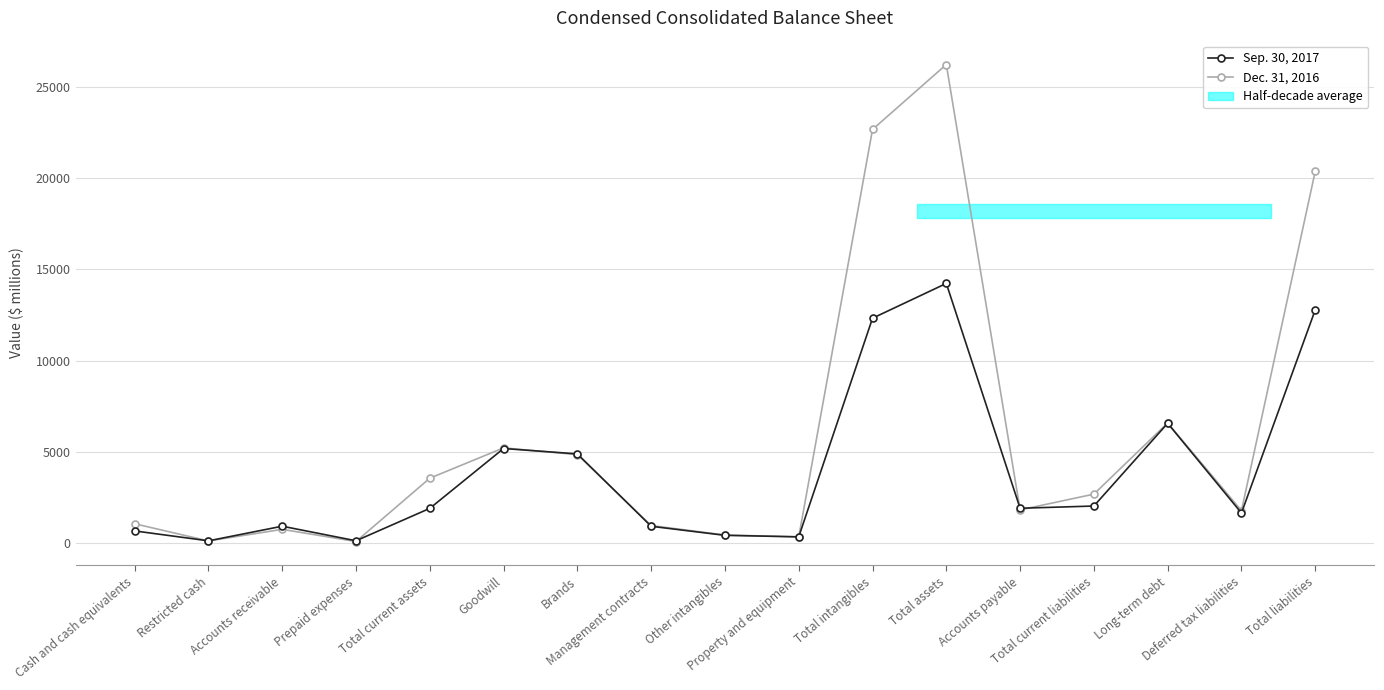

What is the greatest value displayed?

26211